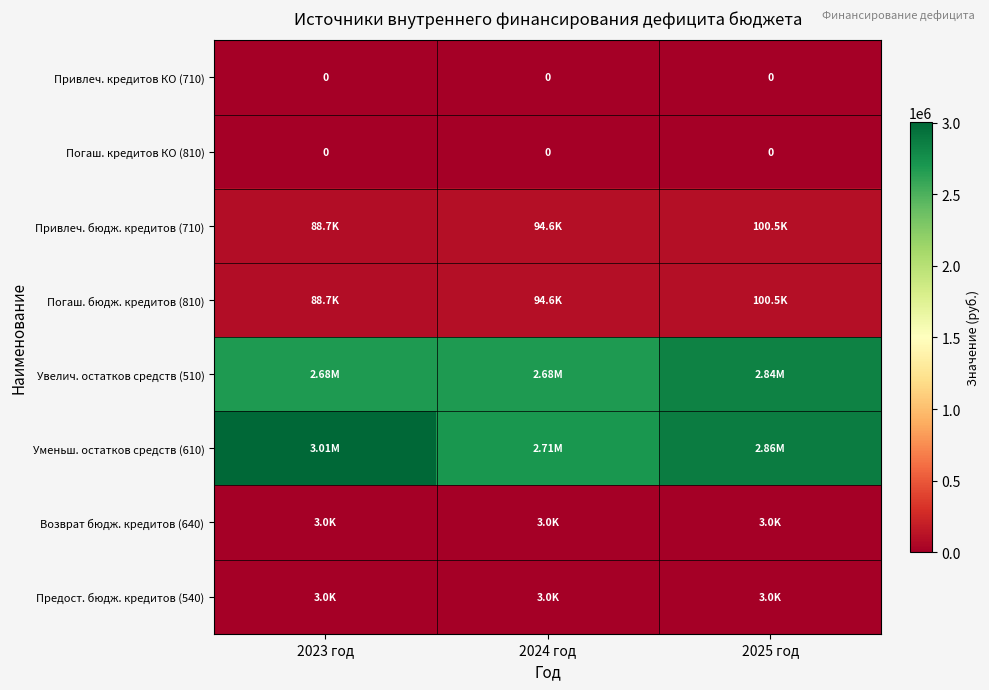

Is the value of Предост. бюдж. кредитов (540) at 2023 год greater than the value of Уменьш. остатков средств (610) at 2025 год?

No